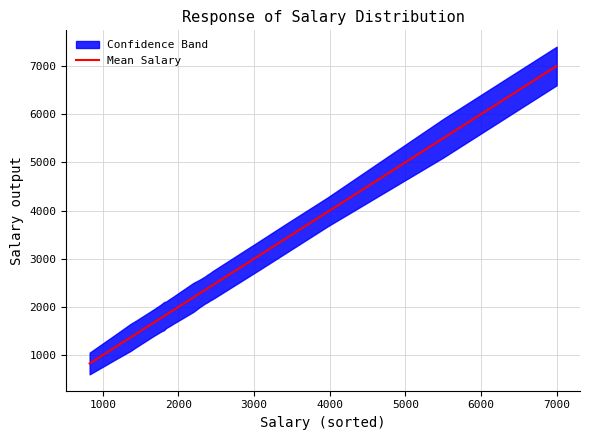

True or false: the data shows 5515 at 21.

False